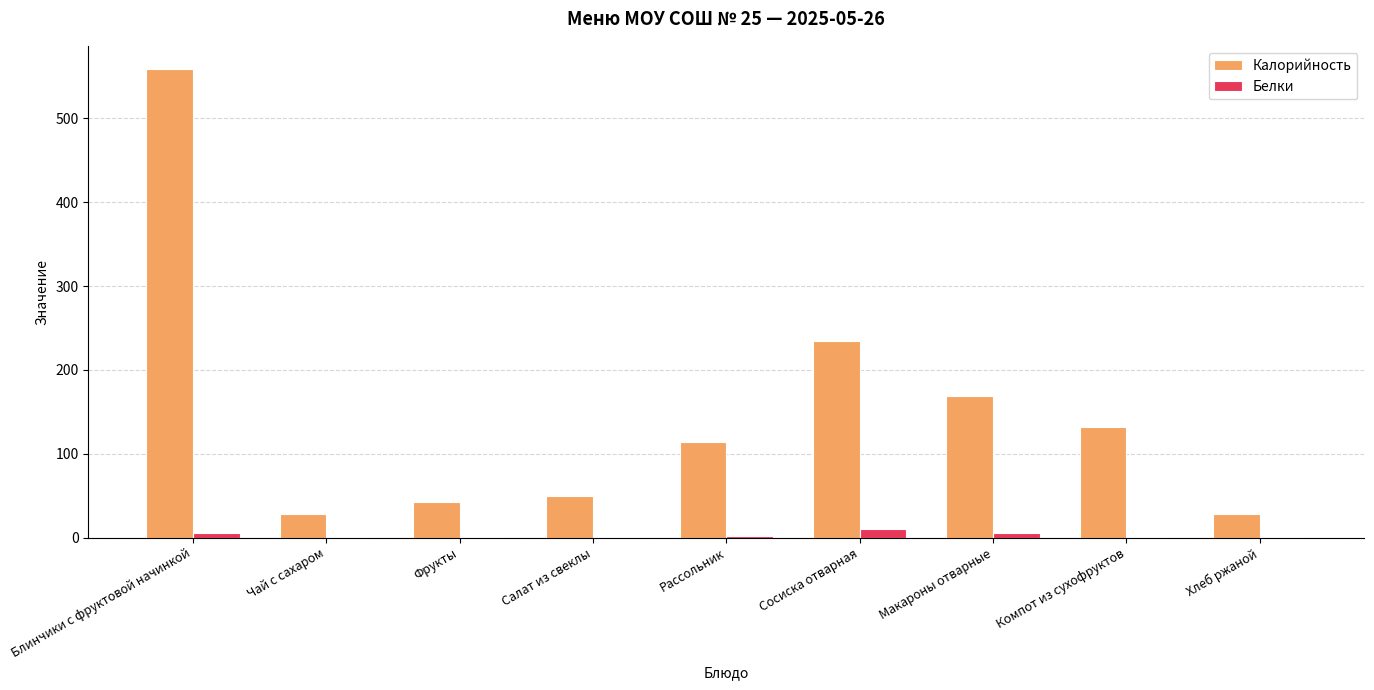

What is the maximum value shown in the chart?

558.7